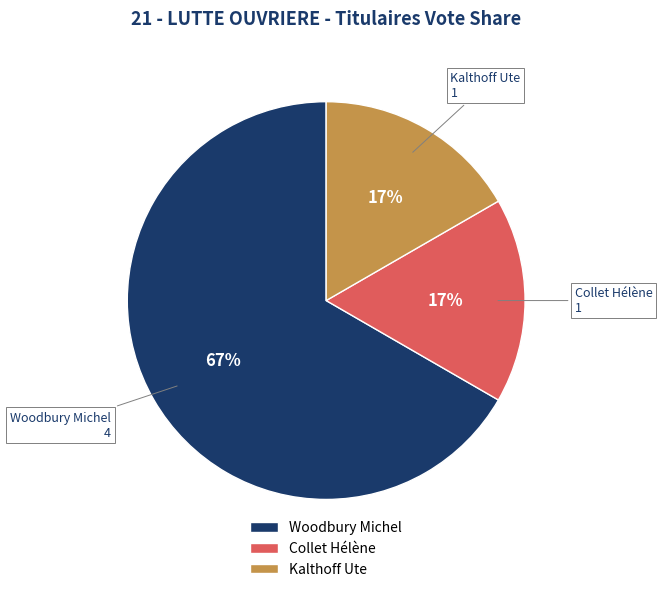

The Woodbury Michel slice represents 74% of the pie. True or false?

False